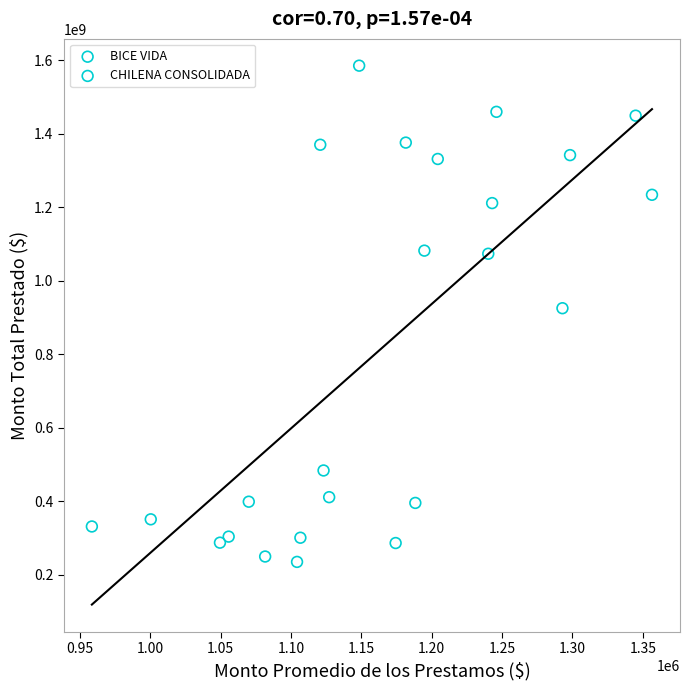

Which series contains the lowest Y value?

CHILENA CONSOLIDADA